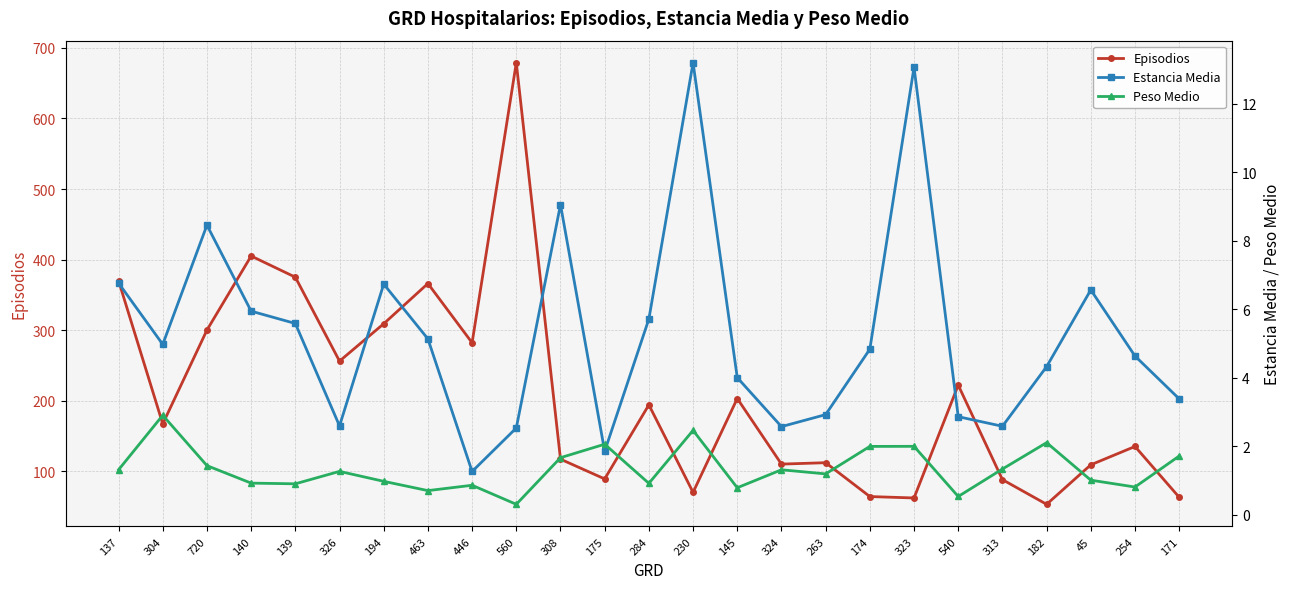

How many values in the Estancia Media series exceed 4?

15